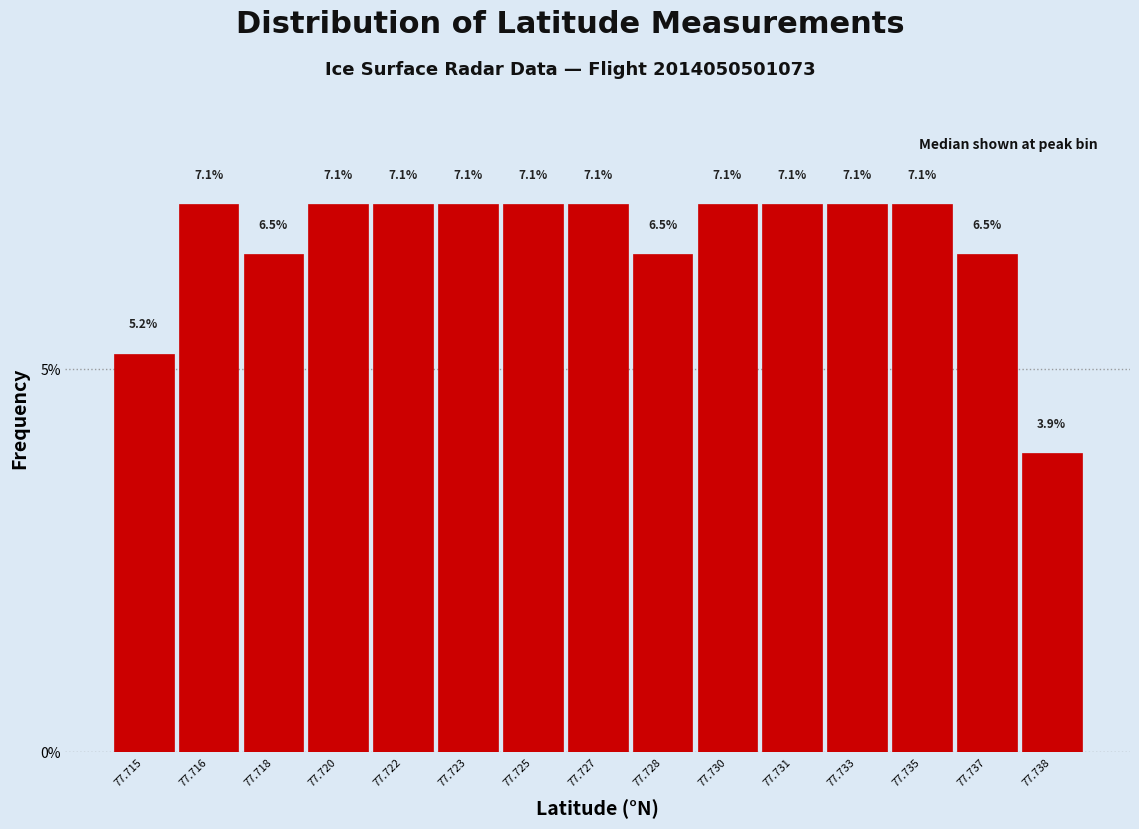

Reading left to right, extract all data points from this chart.

5.2	7.1	6.5	7.1	7.1	7.1	7.1	7.1	6.5	7.1	7.1	7.1	7.1	6.5	3.9